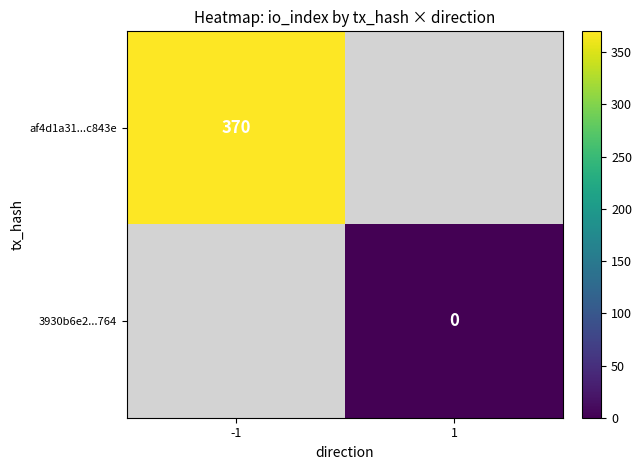

At how many categories does at least one series exceed 230?

1